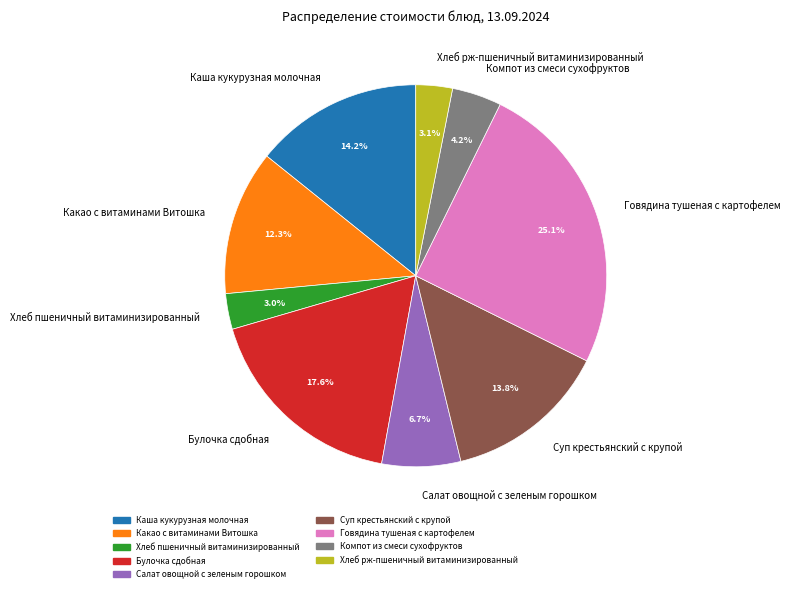

Is it true that Салат овощной с зеленым горошком is 7% of the pie?

True